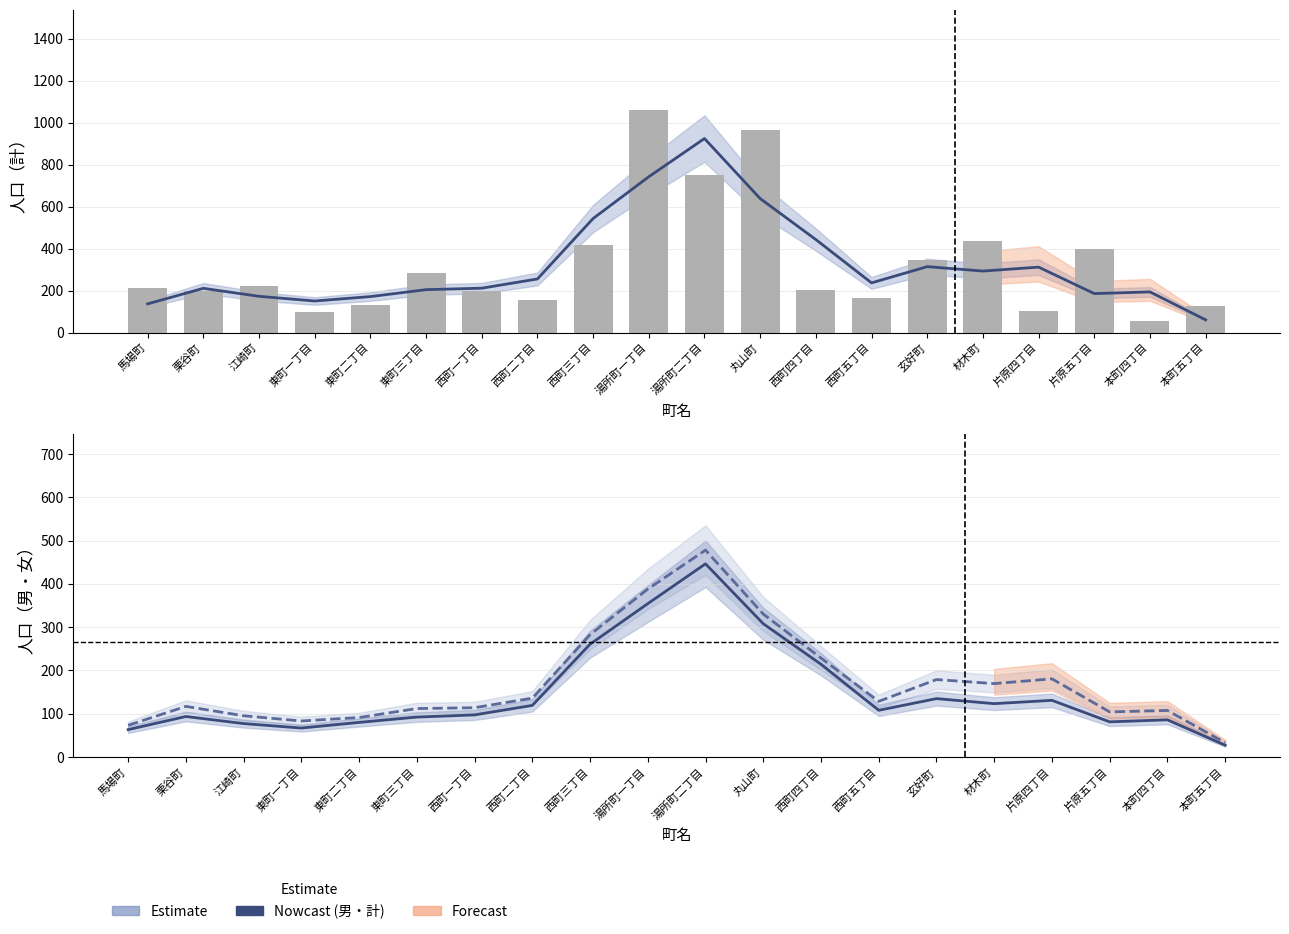

Reading left to right, extract all data points from this chart.

計: 136.7	210.7	172.7	150.3	171.3	204.3	211.3	255.3	543.3	742.3	924.3	638.3	443.0	236.7	314.0	293.0	311.7	185.7	193.7	60.3
計 (bars): 211.0	199.0	222.0	97.0	132.0	285.0	196.0	153.0	417.0	1060.0	750.0	963.0	202.0	164.0	344.0	434.0	101.0	400.0	56.0	125.0
男: 63.3	93.7	77.3	67.0	80.0	92.3	97.3	119.3	260.7	354.3	446.3	308.0	214.3	108.0	135.0	123.3	131.0	81.3	86.0	27.3
女: 73.3	117.0	95.3	83.3	91.3	112.0	114.0	136.0	282.7	388.0	478.0	330.3	228.7	128.7	179.0	169.7	180.7	104.3	107.7	33.0